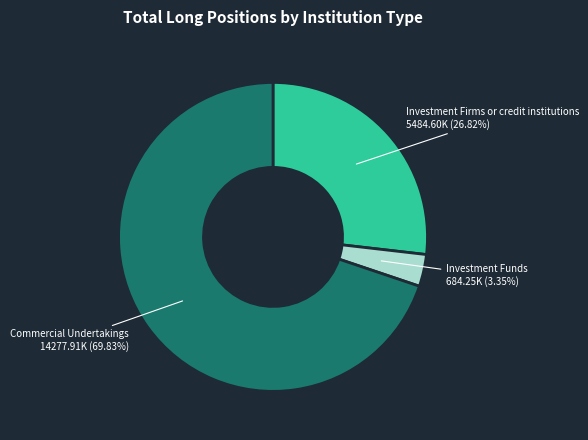

Is there any slice that represents more than half of the pie?

Yes